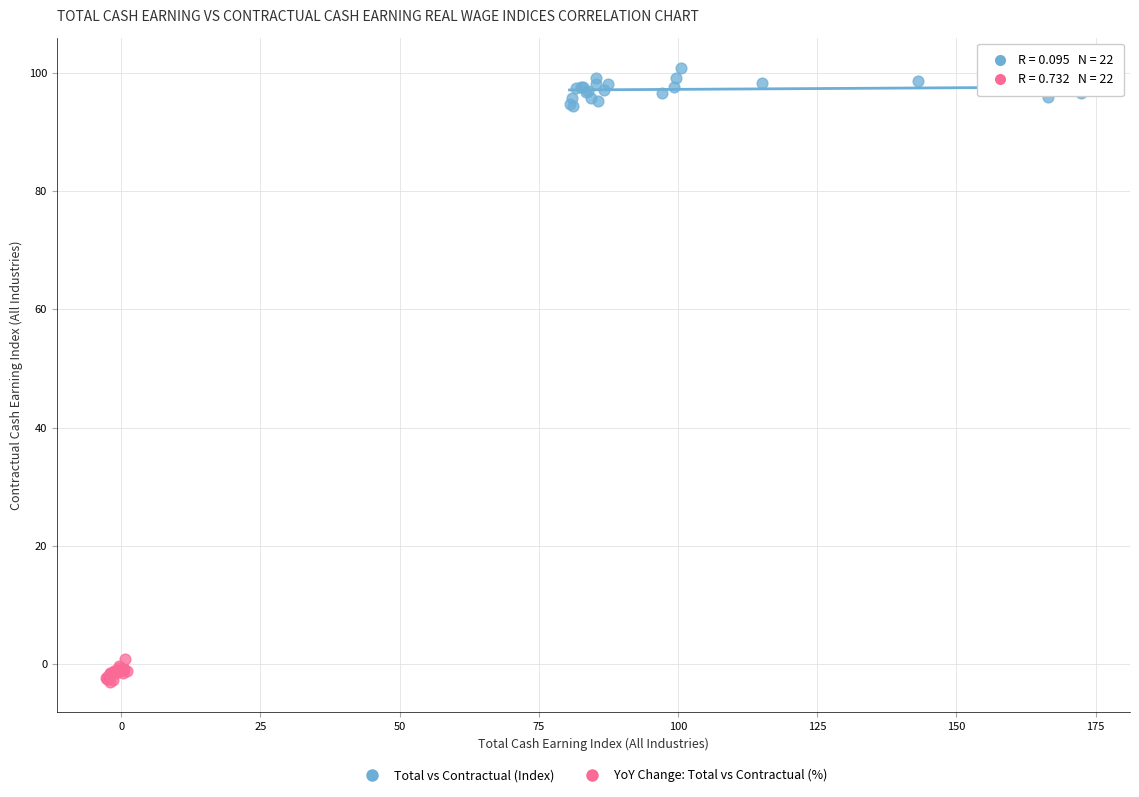

What are all the series names shown in the legend?

Total vs Contractual (Index), YoY Change: Total vs Contractual (%)